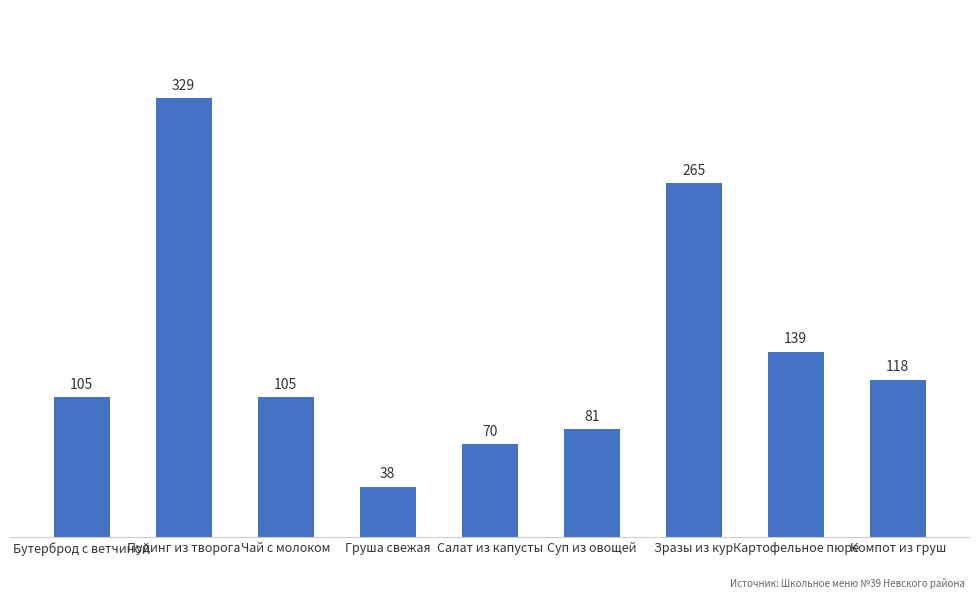

What is the maximum value shown in the chart?

329